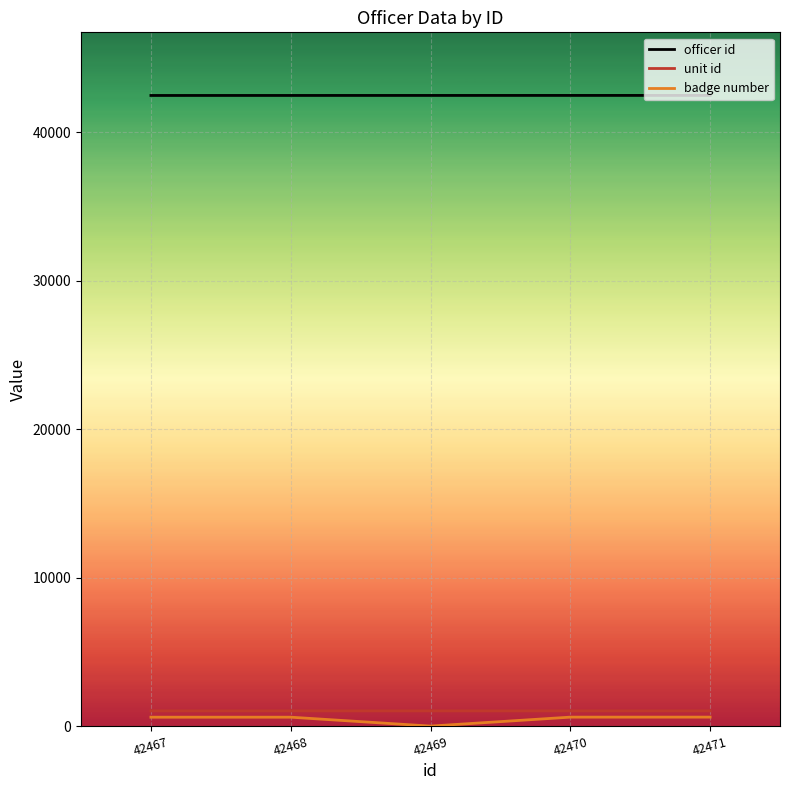

True or false: unit id has a value of 1025 at 42470.

True